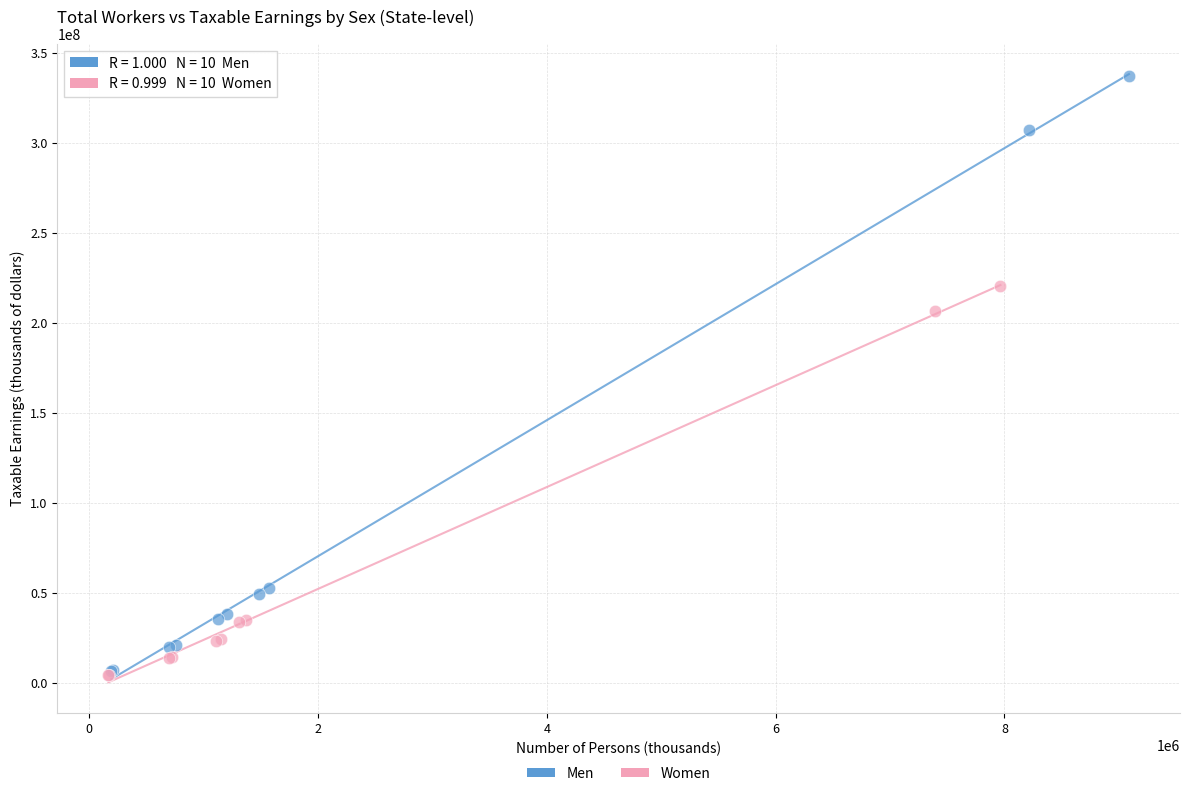

Which series has the largest Y range (max minus min)?

Men